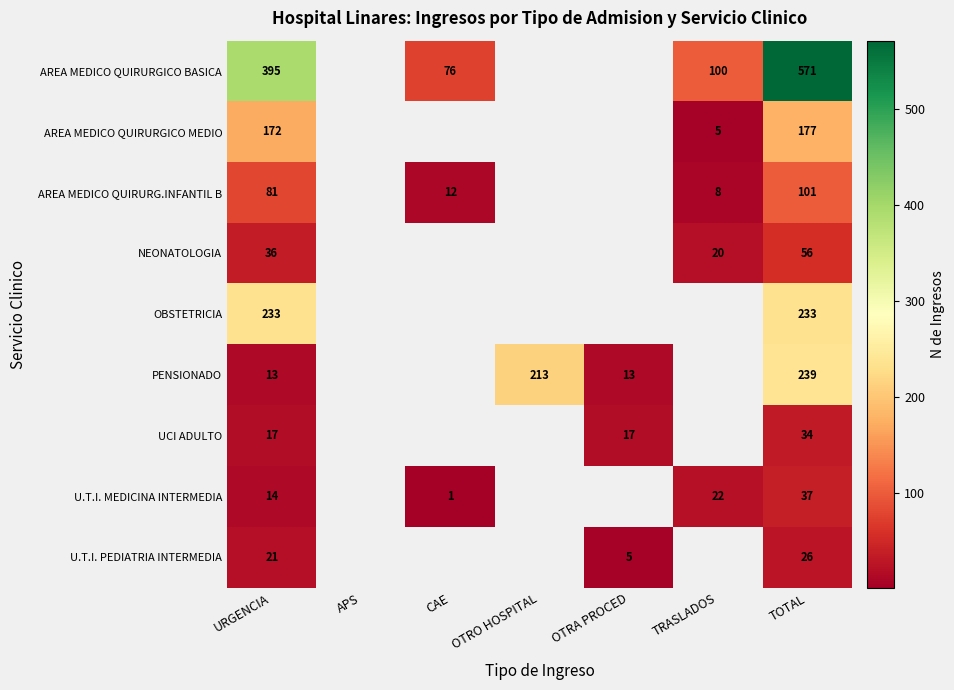

What is the sum of the AREA MEDICO QUIRURGICO MEDIO values at TRASLADOS and TOTAL?

182